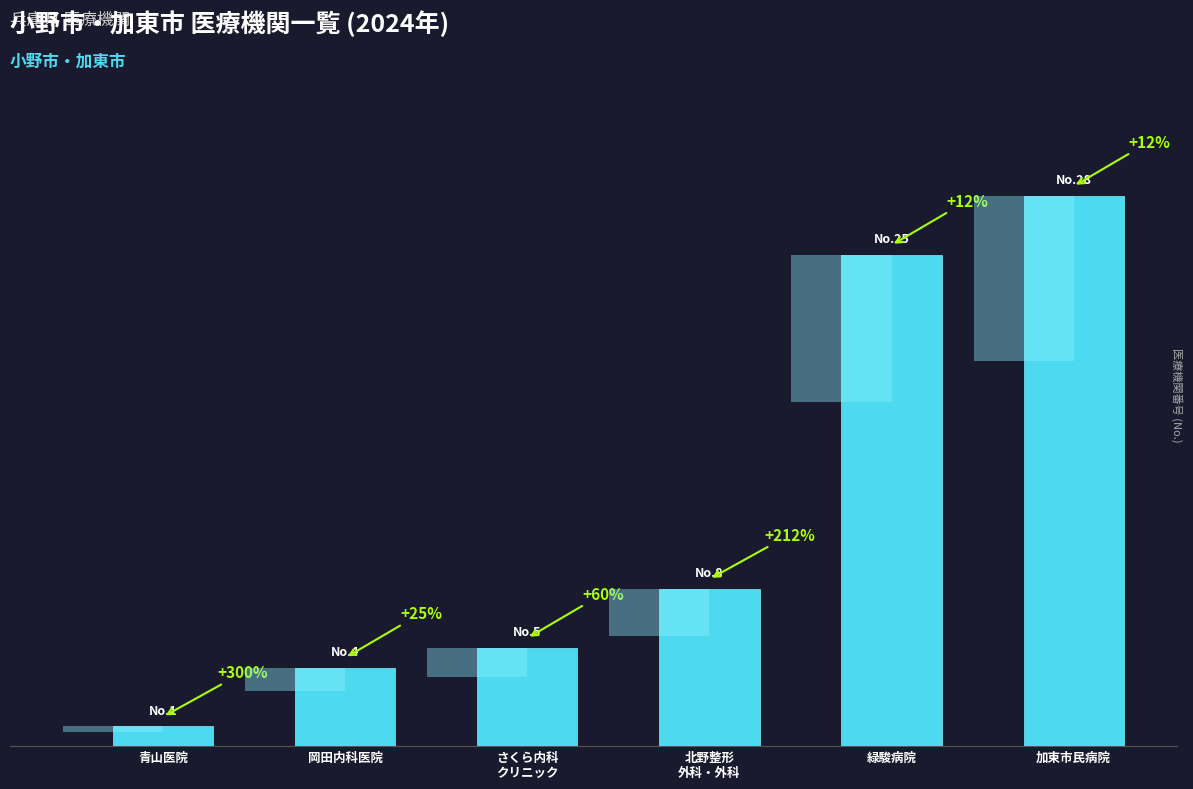

Reading left to right, list all the values displayed in this chart.

青山医院=1	岡田内科医院=4	さくら内科
クリニック=5	北野整形
外科・外科=8	緑駿病院=25	加東市民病院=28